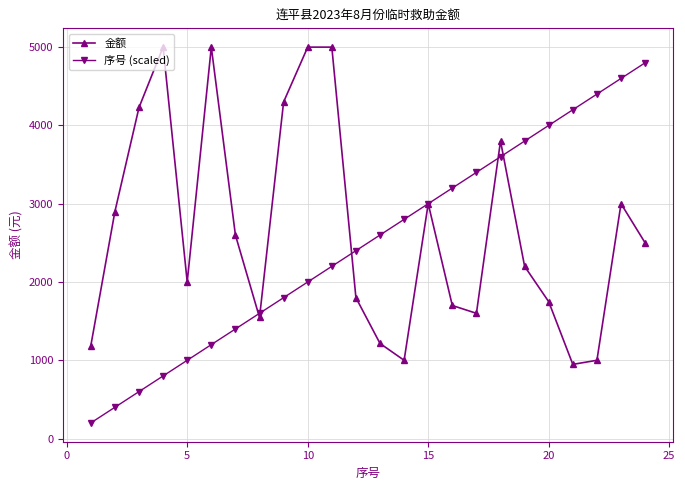

Which series has the largest total across all categories?

金额